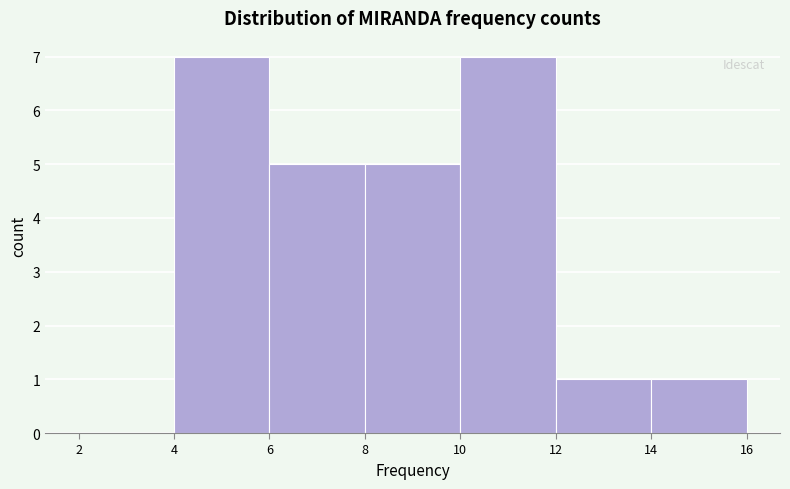

What is the height of the bar covering 12 to 14 on the x-axis? The values are not printed on the chart, so give them approximately, as read against the axis.

1